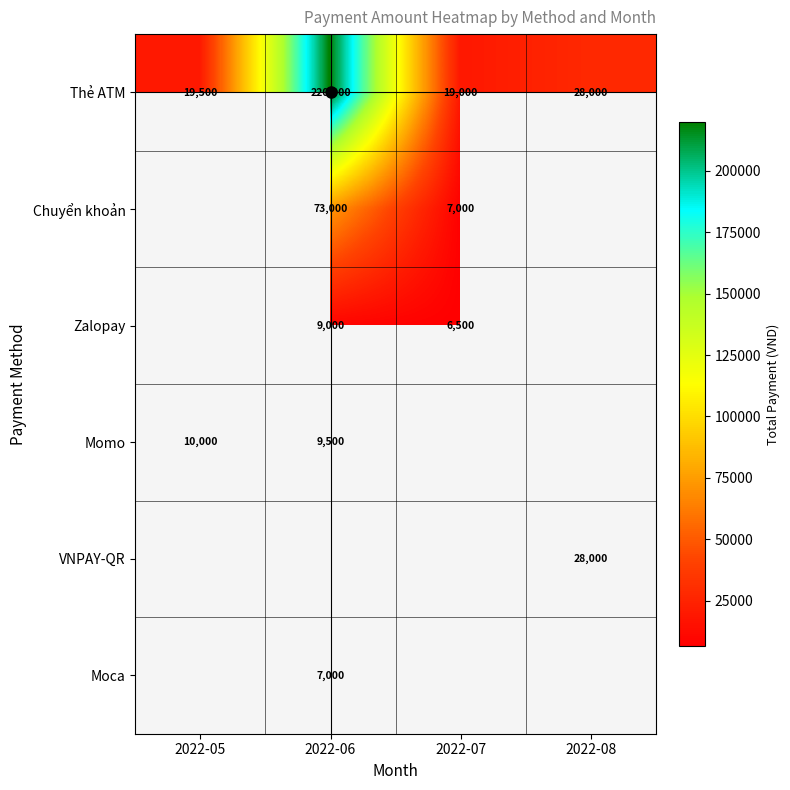

Which series has the largest range (max minus min)?

Thẻ ATM